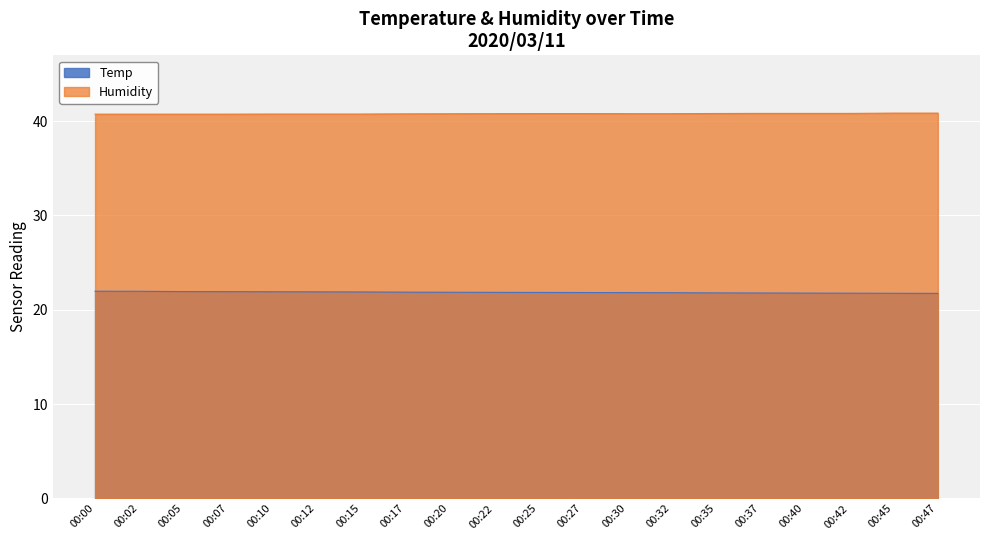

True or false: Humidity has more than 2 points higher than both neighbors.

False